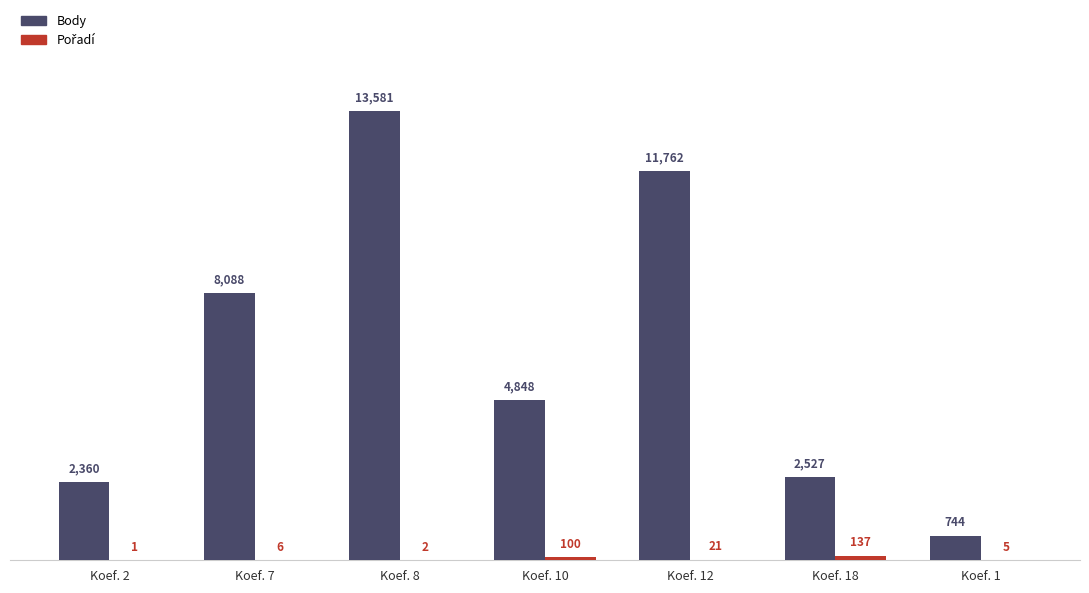

At which label does Body first exceed 4848?

Koef. 7